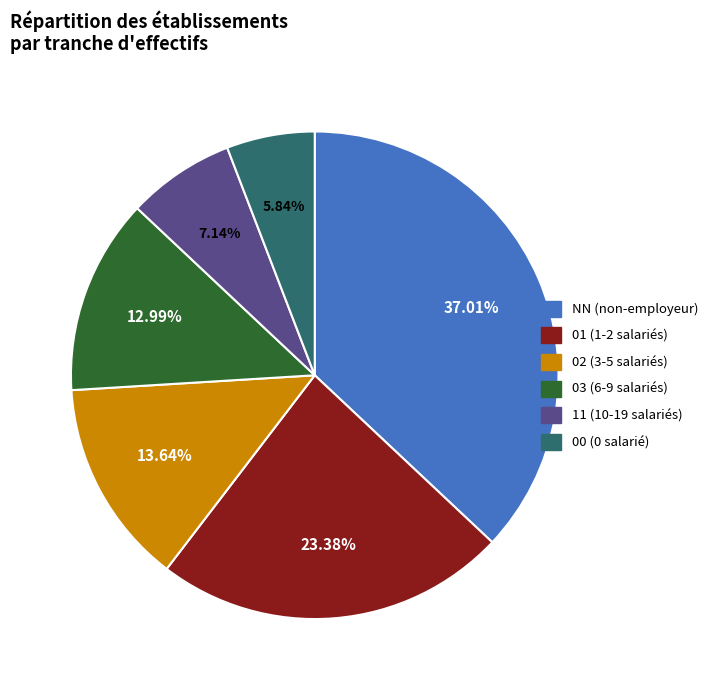

How many segments does this pie chart have?

6